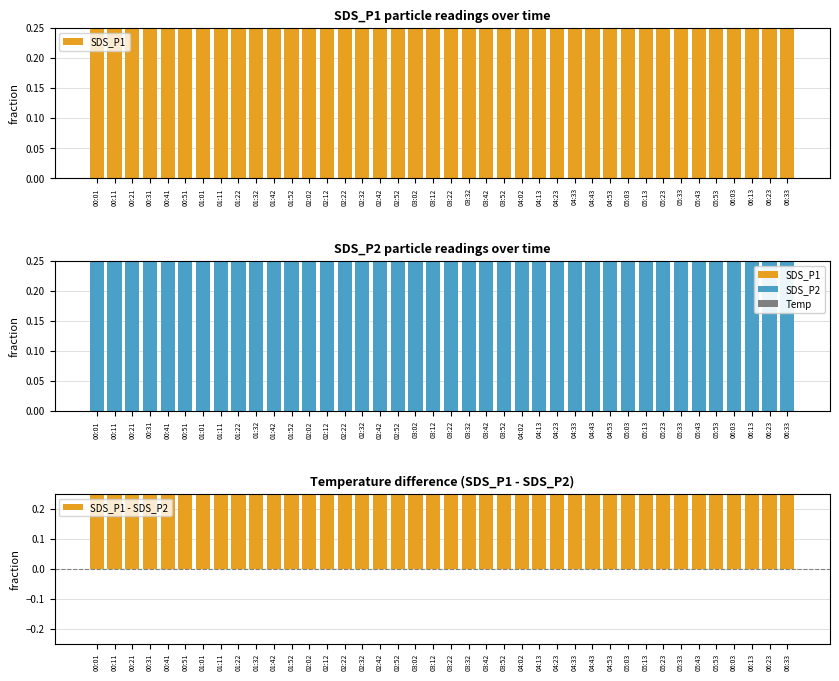

Reading left to right, extract all data points from this chart.

SDS_P1: 11.7	13.1	12.8	10.6	11.9	12.8	12.4	14.5	11.3	11.2	11.2	11.7	11.4	12.8	12.8	11.0	10.3	11.8	11.8	11.1	10.6	11.2	12.5	12.8	11.8	11.8	13.8	12.1	13.2	11.0	12.2	12.4	11.3	12.6	11.4	12.3	14.0	12.8	11.9	10.0
SDS_P2: 9.0	9.7	10.1	9.5	9.3	10.1	9.6	9.6	9.0	9.8	9.5	9.2	10.1	10.1	10.3	9.4	9.3	9.2	9.0	8.9	8.6	10.0	9.2	9.9	9.3	10.1	10.4	10.2	10.1	9.3	9.4	9.5	9.7	9.3	9.8	9.3	9.8	10.0	9.1	8.9
SDS_P1 - SDS_P2: 2.8	3.4	2.7	1.1	2.7	2.7	2.8	4.9	2.3	1.5	1.7	2.4	1.4	2.8	2.5	1.6	1.0	2.6	2.8	2.2	2.0	1.2	3.2	2.9	2.5	1.7	3.4	1.8	3.1	1.6	2.8	2.9	1.7	3.2	1.6	3.0	4.2	2.8	2.8	1.1